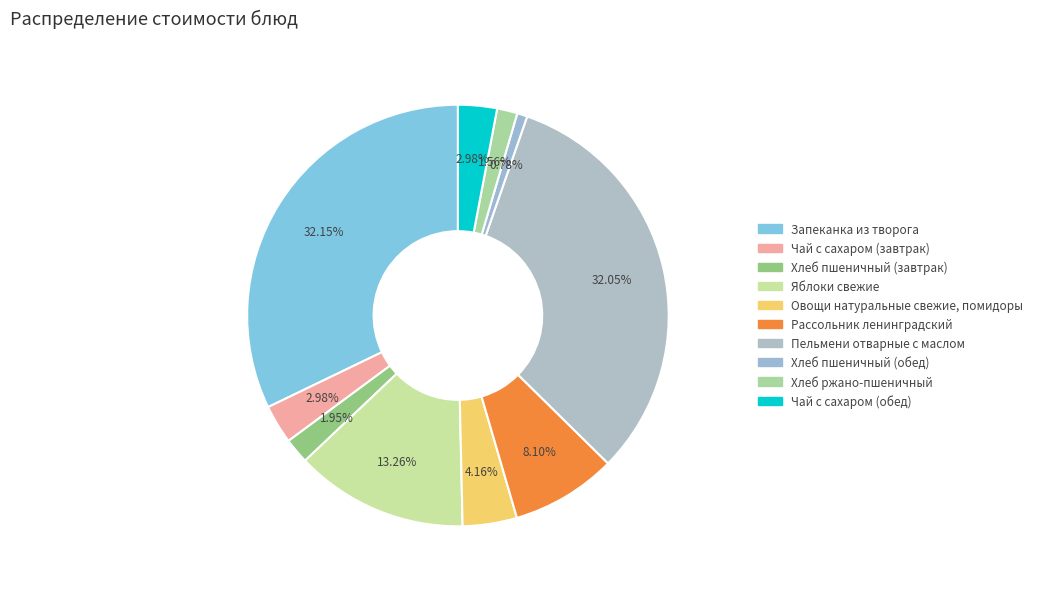

To the nearest percent, what percentage of the pie is Хлеб ржано-пшеничный?

2%